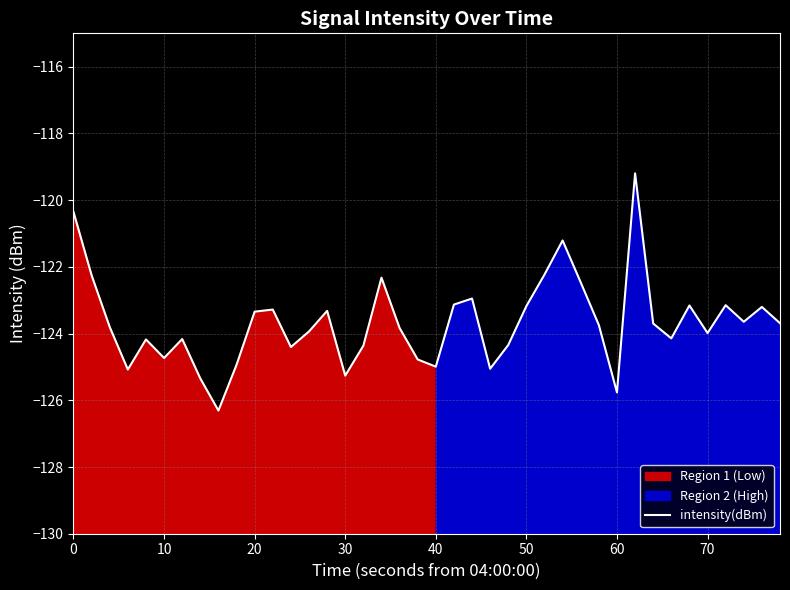

What is the minimum value for intensity(dBm)?

-126.3